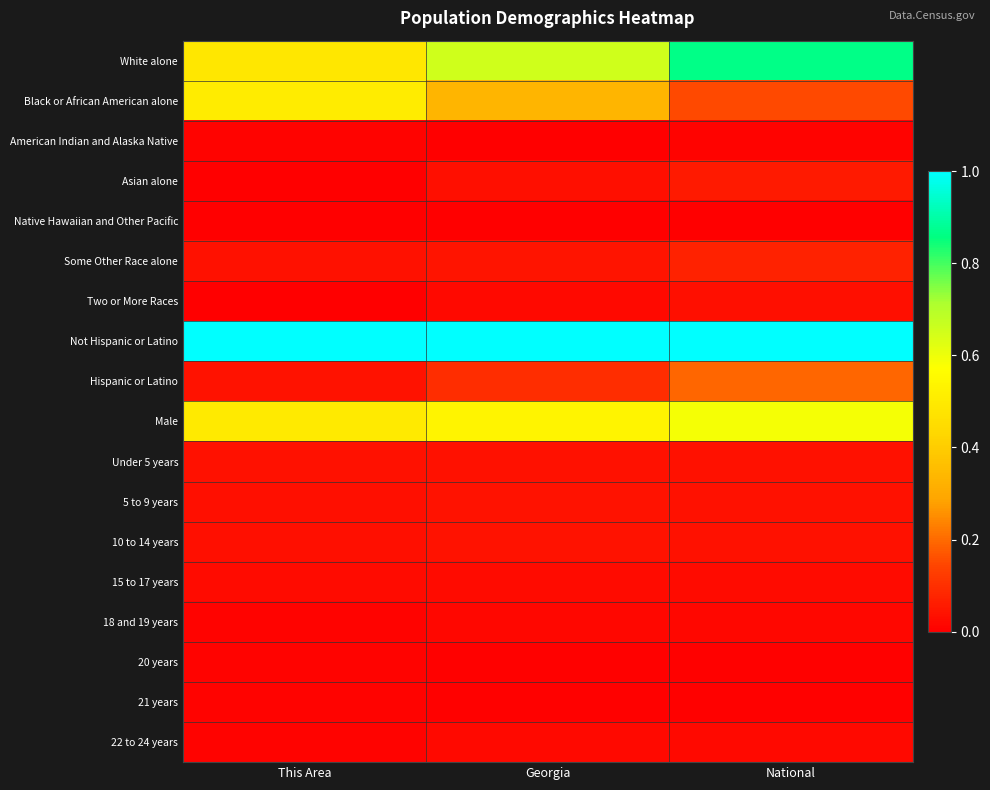

Reading left to right, transcribe all the data shown in this chart.

White alone: This Area=0.5	Georgia=0.7	National=0.9
Black or African American alone: This Area=0.5	Georgia=0.3	National=0.1
American Indian and Alaska Native: This Area=0.0	Georgia=0.0	National=0.0
Asian alone: This Area=0.0	Georgia=0.0	National=0.1
Native Hawaiian and Other Pacific: This Area=0.0	Georgia=0.0	National=0.0
Some Other Race alone: This Area=0.0	Georgia=0.0	National=0.1
Two or More Races: This Area=0.0	Georgia=0.0	National=0.0
Not Hispanic or Latino: This Area=1.0	Georgia=1.0	National=1.0
Hispanic or Latino: This Area=0.0	Georgia=0.1	National=0.2
Male: This Area=0.5	Georgia=0.5	National=0.6
Under 5 years: This Area=0.0	Georgia=0.0	National=0.0
5 to 9 years: This Area=0.0	Georgia=0.0	National=0.0
10 to 14 years: This Area=0.0	Georgia=0.0	National=0.0
15 to 17 years: This Area=0.0	Georgia=0.0	National=0.0
18 and 19 years: This Area=0.0	Georgia=0.0	National=0.0
20 years: This Area=0.0	Georgia=0.0	National=0.0
21 years: This Area=0.0	Georgia=0.0	National=0.0
22 to 24 years: This Area=0.0	Georgia=0.0	National=0.0